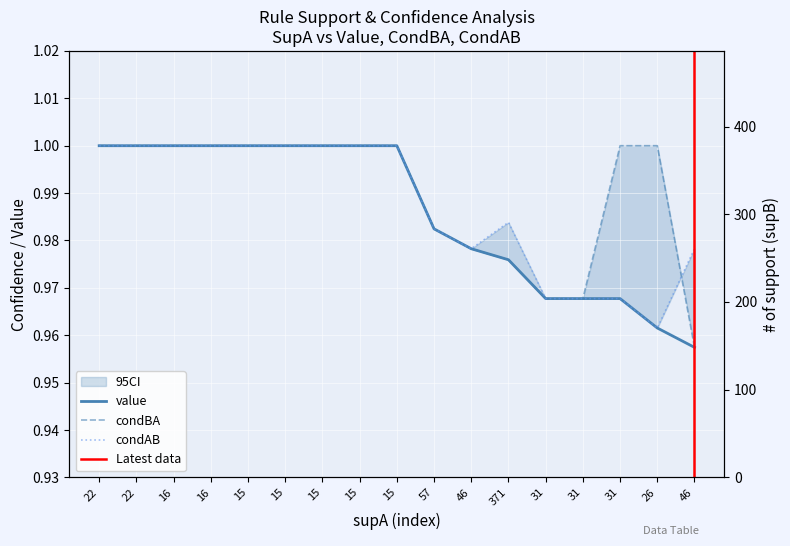

True or false: condAB has more than 0 interior local peaks.

True